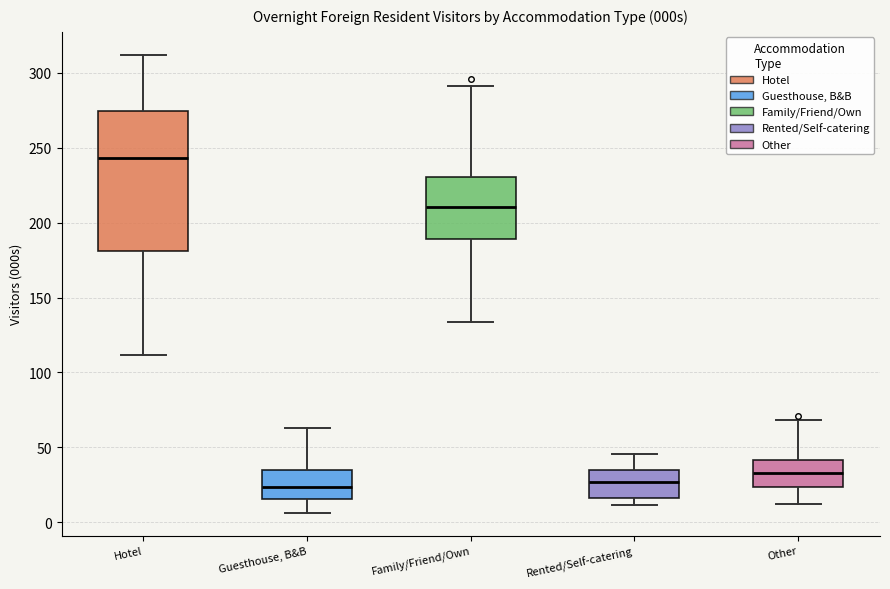

Which box is the tallest, from its lower edge to its upper edge?

Hotel